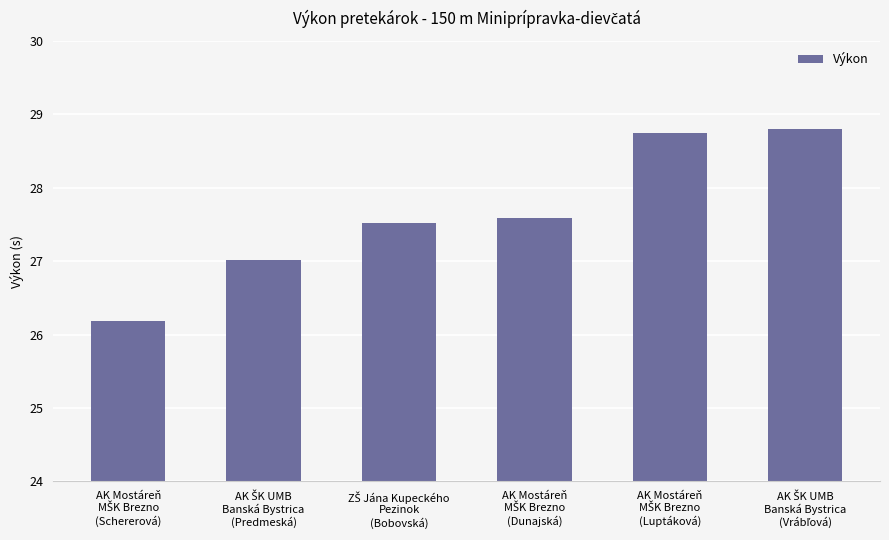

What is the value of the 4th bar from the left?

27.6